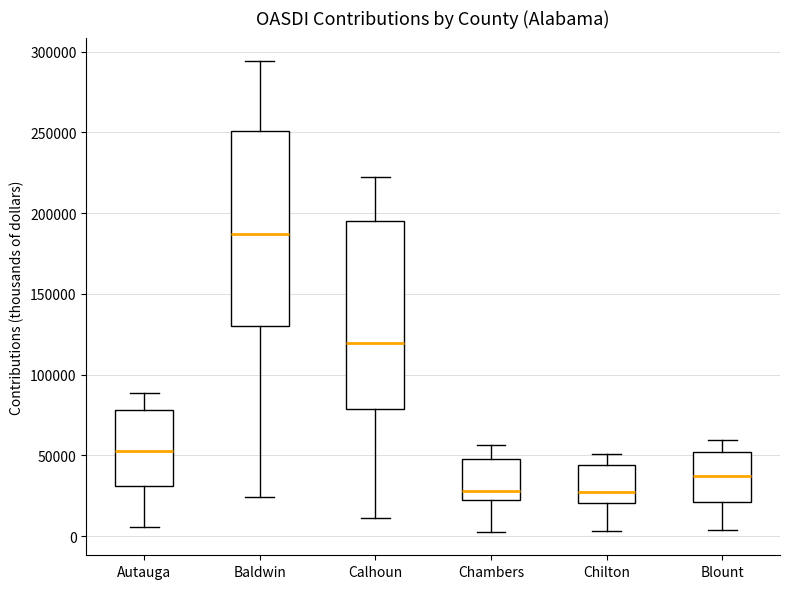

Reading left to right, read every box against the y-axis: the position of its median line, the range the box covers, and the ends of its whiskers. The values are not printed on the chart, so give them approximately, as read against the axis.

Autauga: median 55000, box 30000 to 80000, whiskers 5000 to 90000
Baldwin: median 185000, box 130000 to 250000, whiskers 25000 to 295000
Calhoun: median 120000, box 80000 to 195000, whiskers 10000 to 220000
Chambers: median 30000, box 20000 to 50000, whiskers 5000 to 55000
Chilton: median 25000, box 20000 to 45000, whiskers 5000 to 50000
Blount: median 35000, box 20000 to 50000, whiskers 5000 to 60000